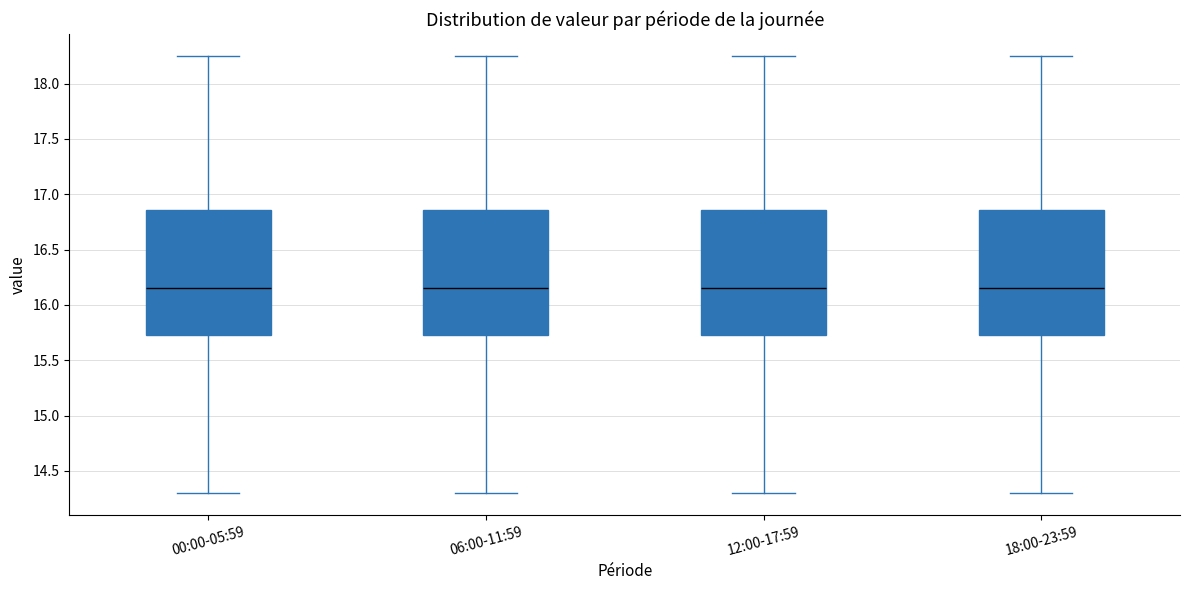

Reading left to right, transcribe this box plot: for each box, give where its median line is, the range the box spans, and where its two whiskers end, as read against the y-axis. The values are not printed on the chart, so give them approximately, as read against the axis.

00:00-05:59: median 16.15, box 15.75 to 16.85, whiskers 14.30 to 18.25
06:00-11:59: median 16.15, box 15.75 to 16.85, whiskers 14.30 to 18.25
12:00-17:59: median 16.15, box 15.75 to 16.85, whiskers 14.30 to 18.25
18:00-23:59: median 16.15, box 15.75 to 16.85, whiskers 14.30 to 18.25